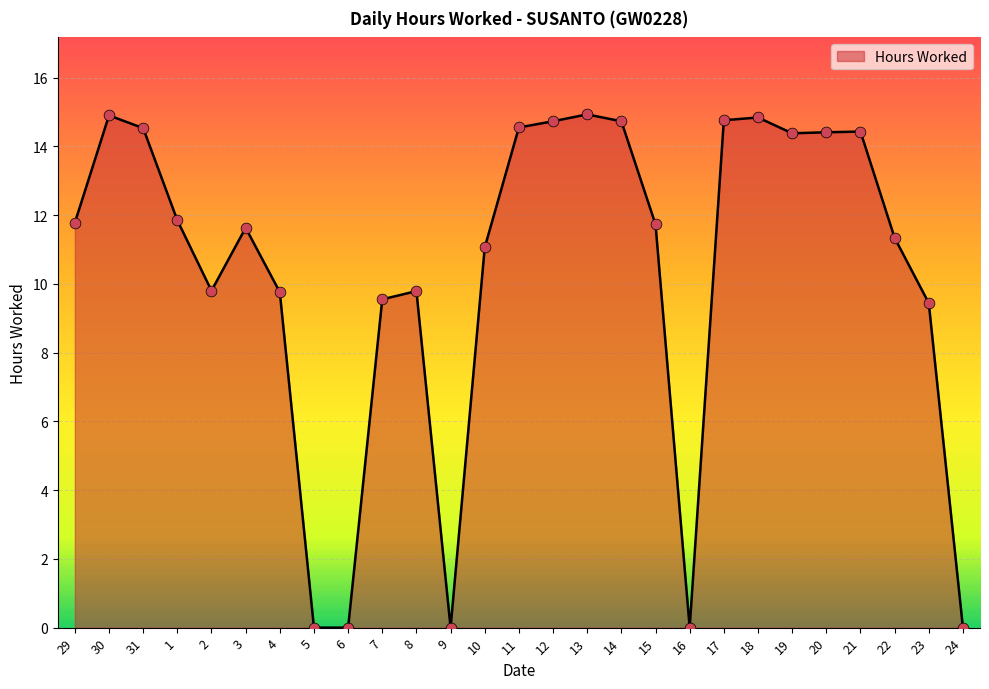

What is the change in value from 4 to 12?

+5.0